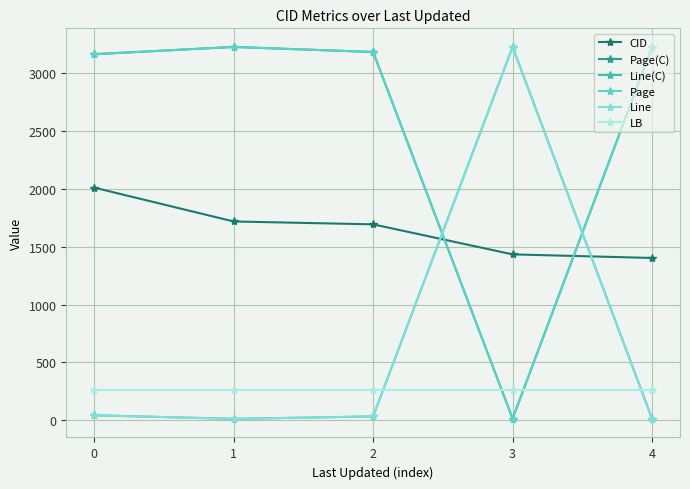

Is this an area chart (filled region under the line)?

No